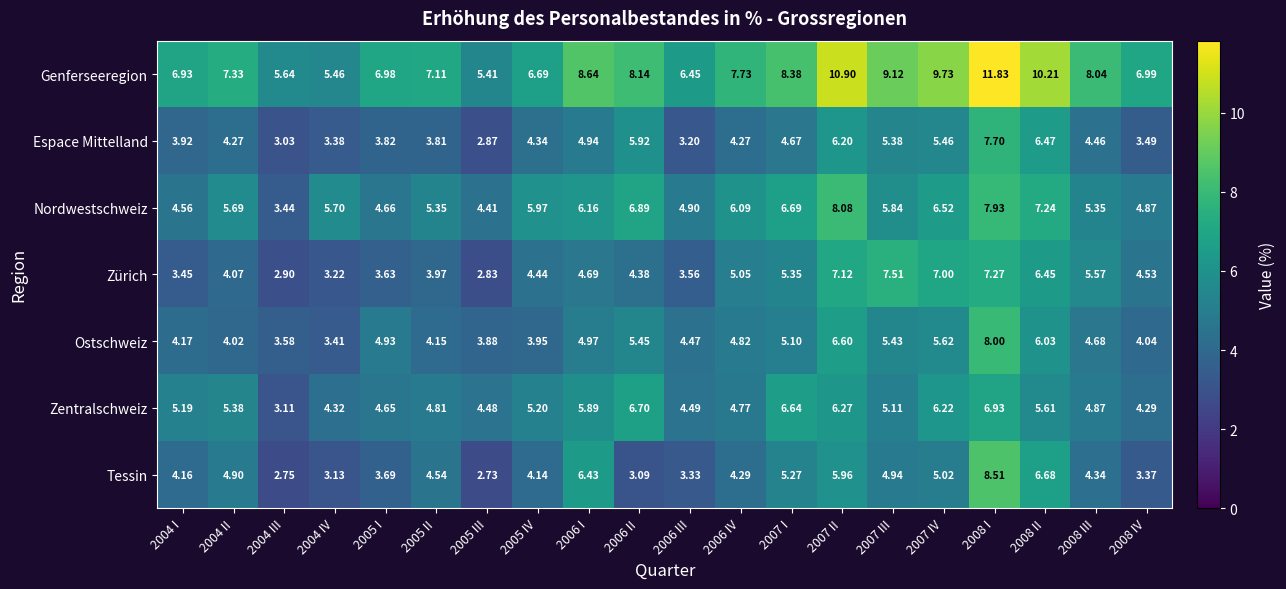

Which series has the widest spread of values?

Genferseeregion